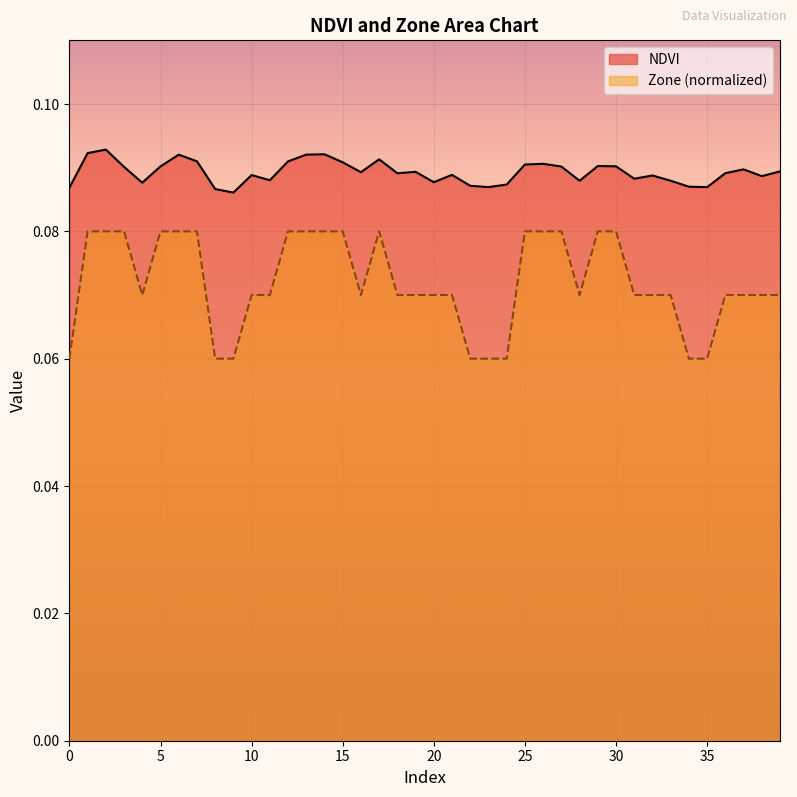

Which series has the widest spread of values?

Zone (normalized)